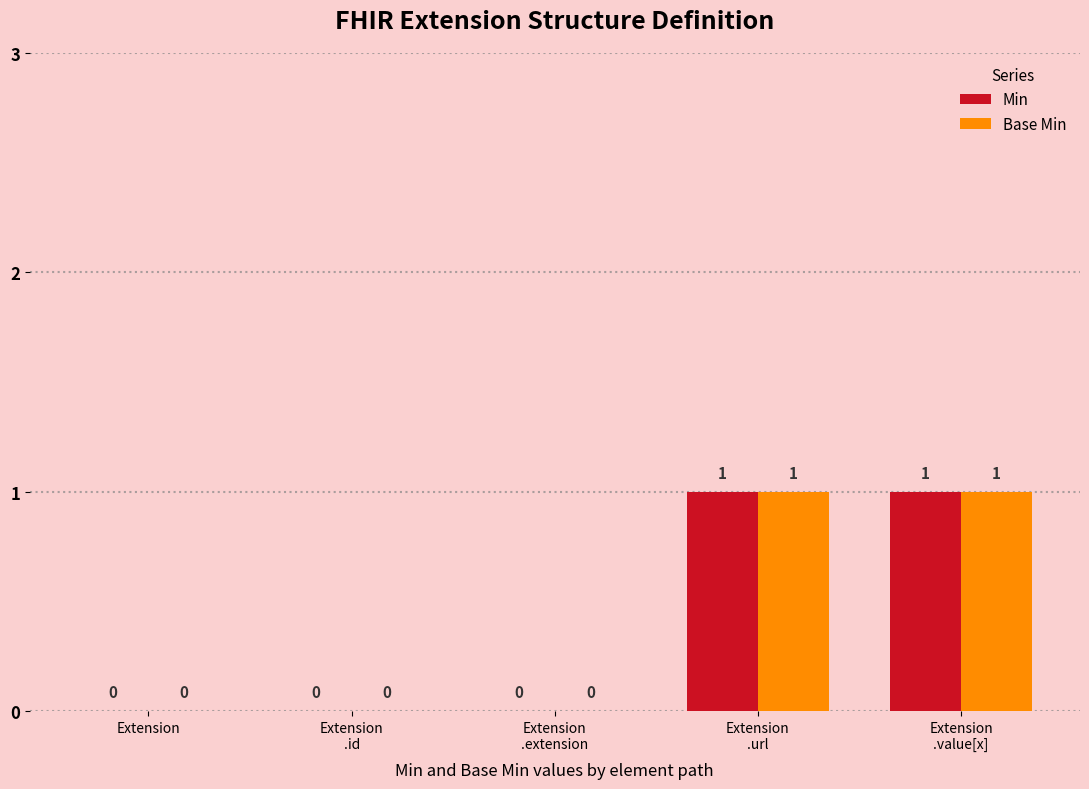

How many Min values are between 0 and 1?

5